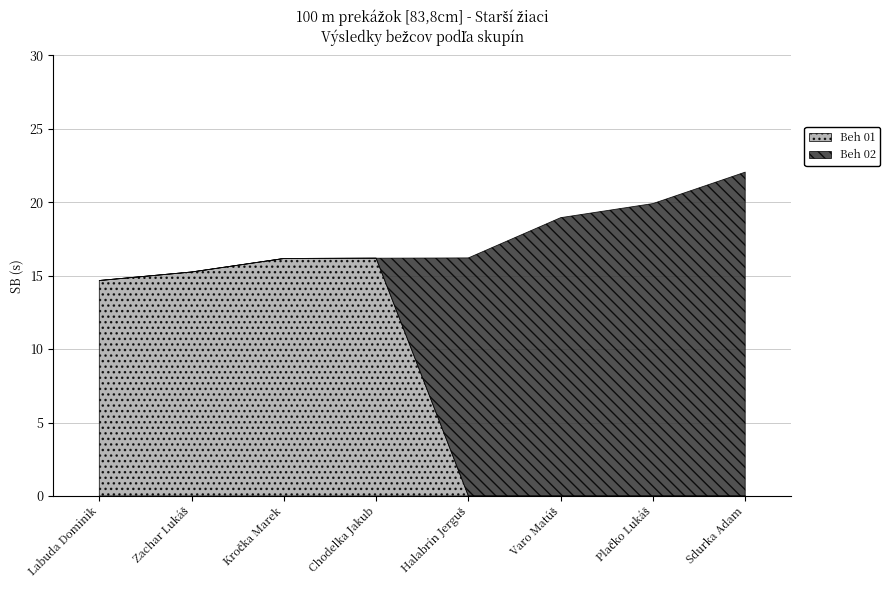

Reading left to right, list all the values displayed in this chart.

Beh 01: Labuda Dominik=14.7	Zachar Lukáš=15.2	Kročka Marek=16.2	Chodelka Jakub=16.2	Halabrín Jerguš=0.0	Varo Matúš=0.0	Plačko Lukáš=0.0	Sdurka Adam=0.0
Beh 02: Labuda Dominik=0.0	Zachar Lukáš=0.0	Kročka Marek=0.0	Chodelka Jakub=0.0	Halabrín Jerguš=16.2	Varo Matúš=18.9	Plačko Lukáš=19.9	Sdurka Adam=22.1